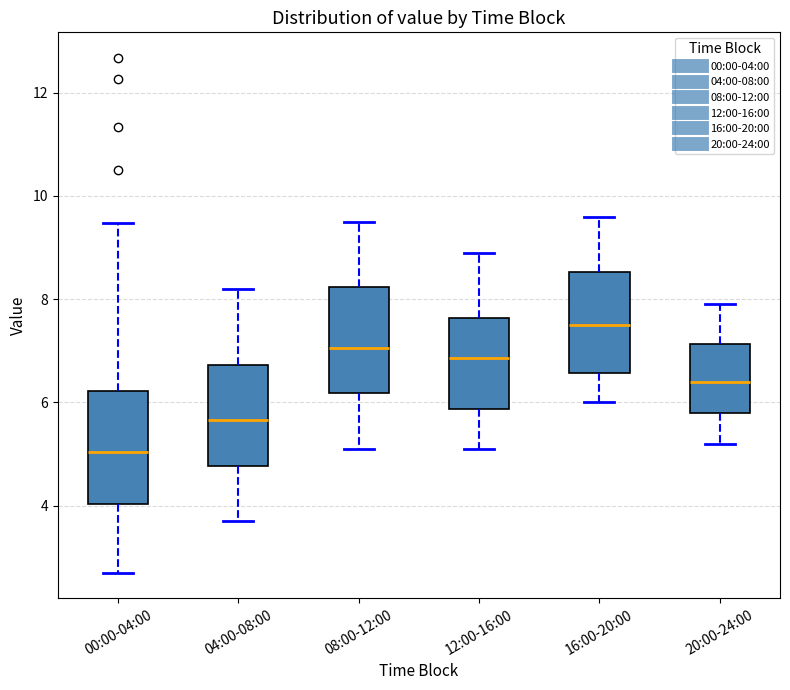

Reading left to right, read every box against the y-axis: the position of its median line, the range the box covers, and the ends of its whiskers. The values are not printed on the chart, so give them approximately, as read against the axis.

00:00-04:00: median 5.0, box 4.0 to 6.2, whiskers 2.8 to 9.4
04:00-08:00: median 5.6, box 4.8 to 6.8, whiskers 3.8 to 8.2
08:00-12:00: median 7.0, box 6.2 to 8.2, whiskers 5.2 to 9.6
12:00-16:00: median 6.8, box 5.8 to 7.6, whiskers 5.2 to 9.0
16:00-20:00: median 7.6, box 6.6 to 8.6, whiskers 6.0 to 9.6
20:00-24:00: median 6.4, box 5.8 to 7.2, whiskers 5.2 to 8.0